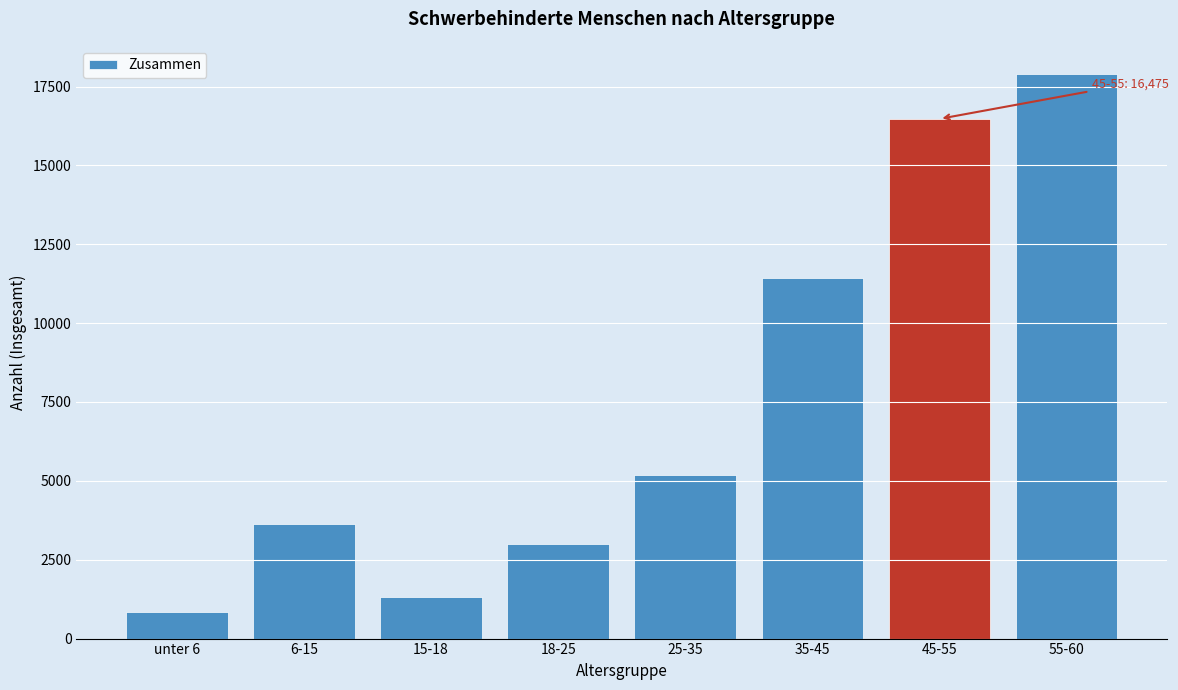

Reading left to right, list all the values displayed in this chart.

845	3640	1320	3010	5185	11435	16475	17895